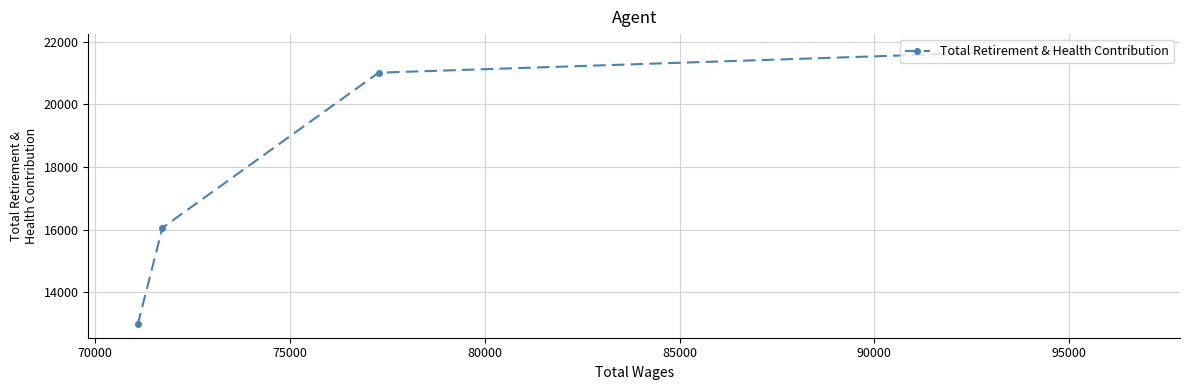

What is the average value?

17962